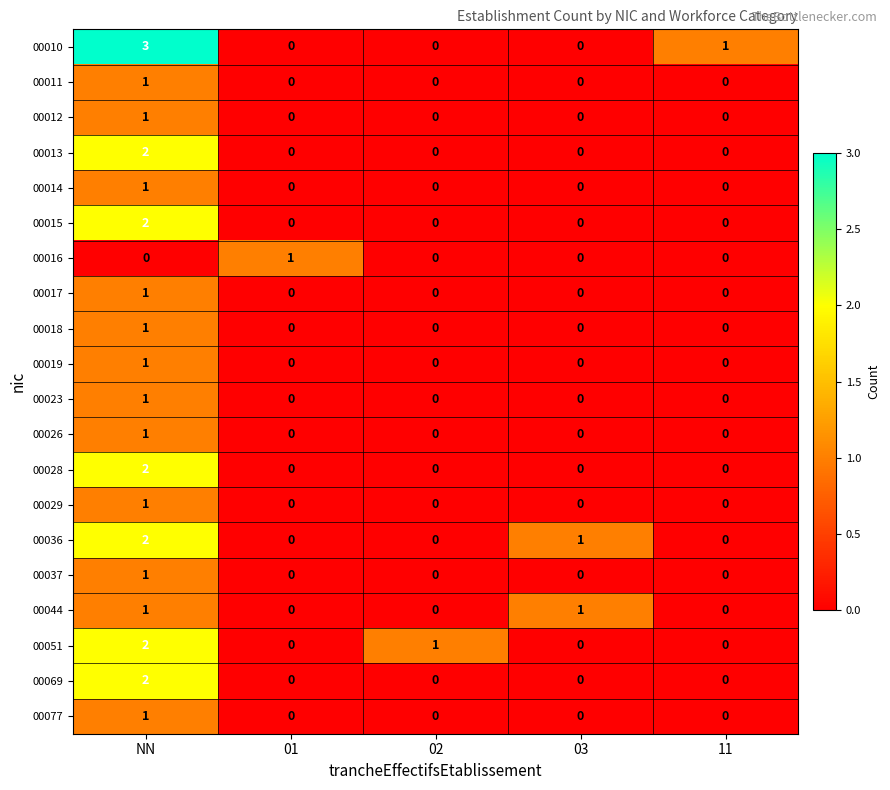

What is the total value across all series at 01?

1